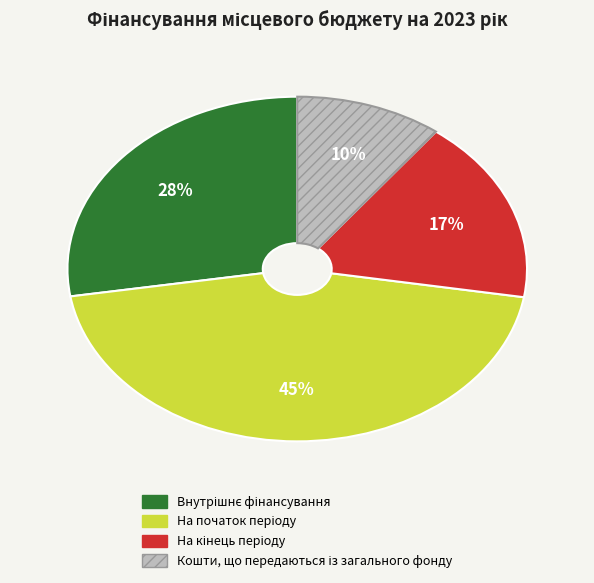

Does any single category account for the majority?

No